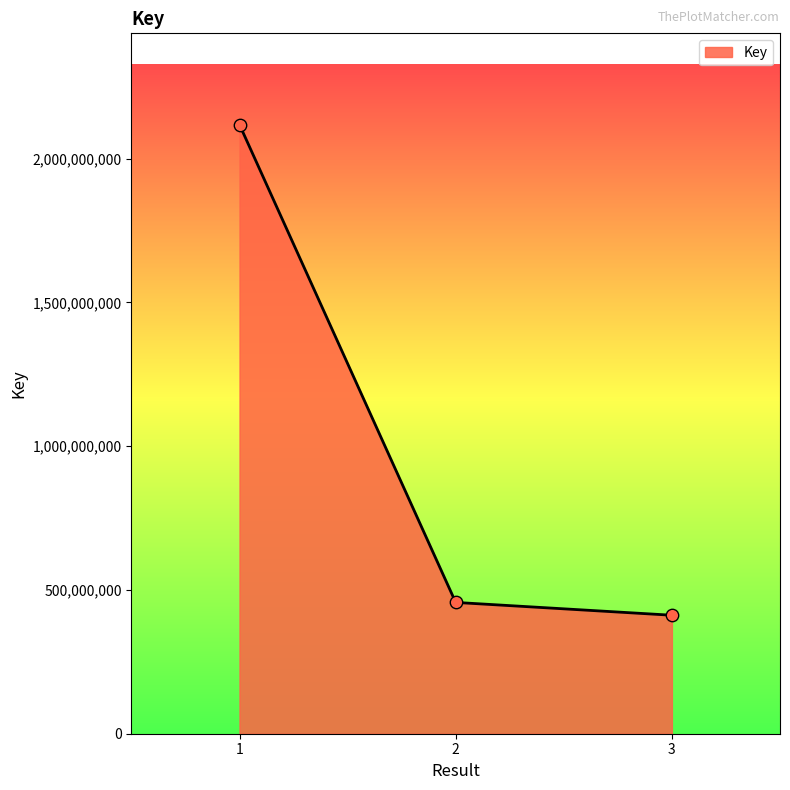

Between 3 and 1, which is larger?

1